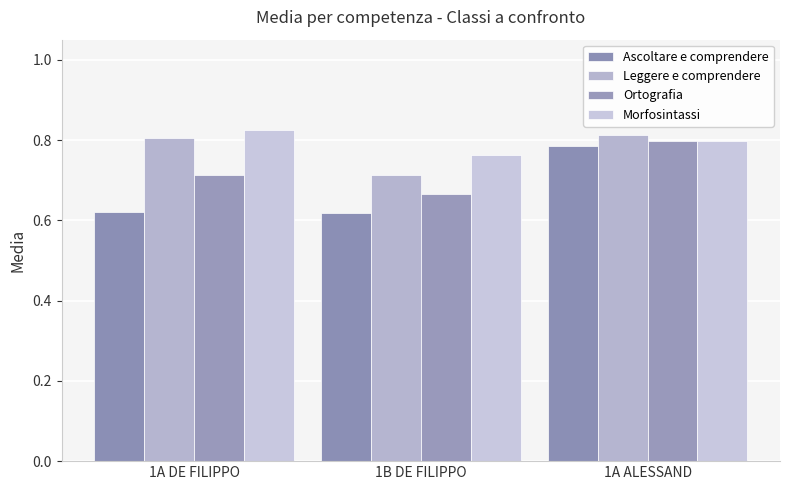

True or false: Leggere e comprendere has a value of 1.2 at 1A DE FILIPPO.

False